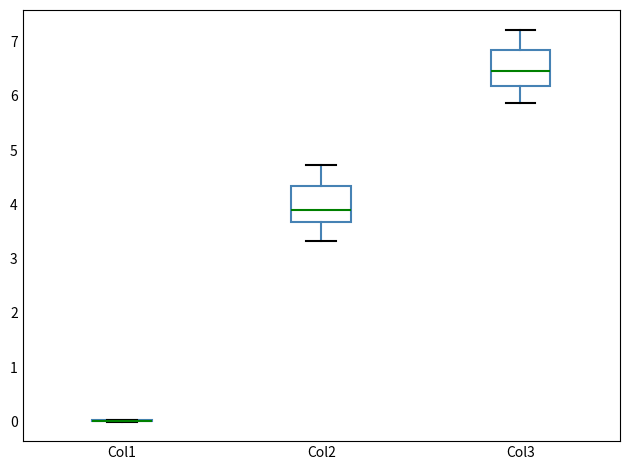

Reading left to right, transcribe this box plot: for each box, give where its median line is, the range the box spans, and where its two whiskers end, as read against the y-axis. The values are not printed on the chart, so give them approximately, as read against the axis.

Col1: box collapsed to a line at 0.0, whiskers 0.0 to 0.0
Col2: median 3.9, box 3.7 to 4.3, whiskers 3.3 to 4.7
Col3: median 6.5, box 6.2 to 6.9, whiskers 5.9 to 7.2